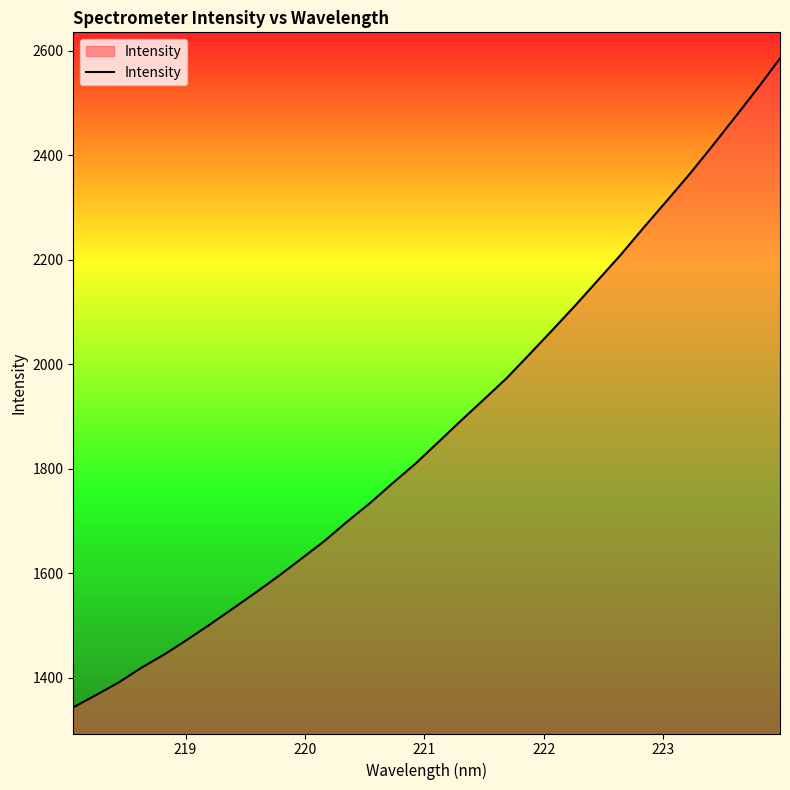

What is the smallest value displayed?

1343.7